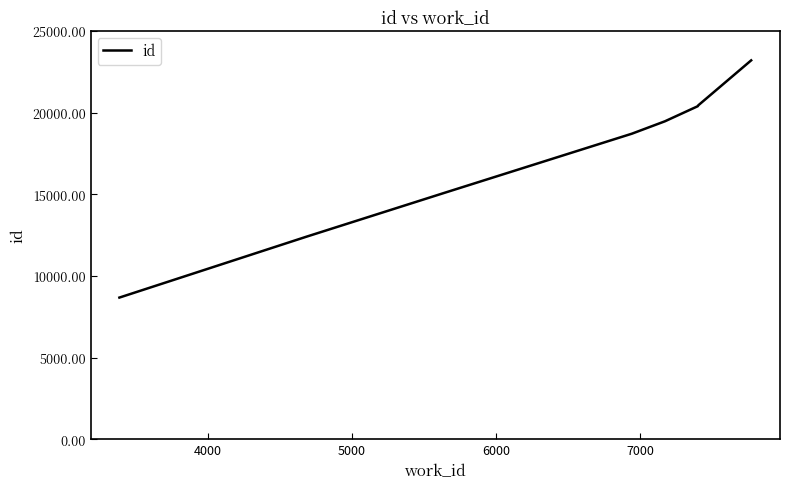

True or false: the data has more than 2 interior local peaks.

False